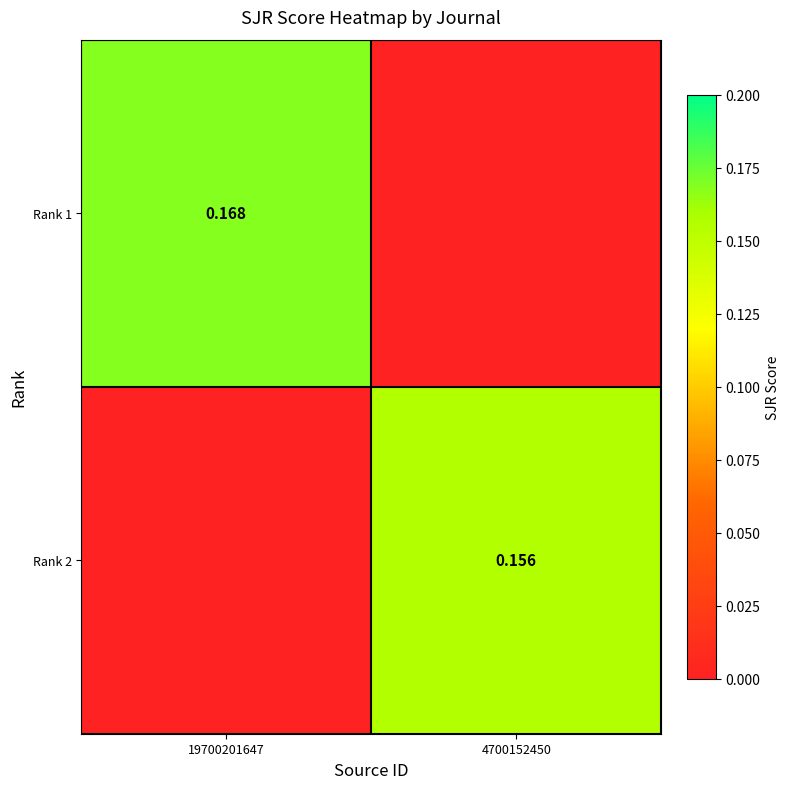

Count the Rank 2 values in the range 0 to 1.

2